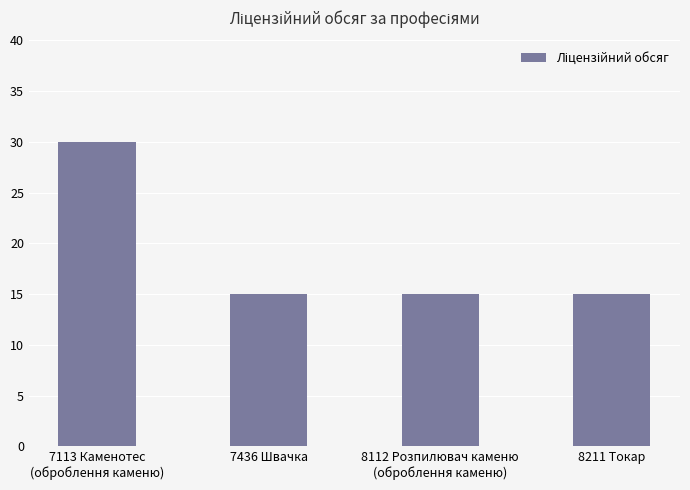

How many bars are there in total?

4